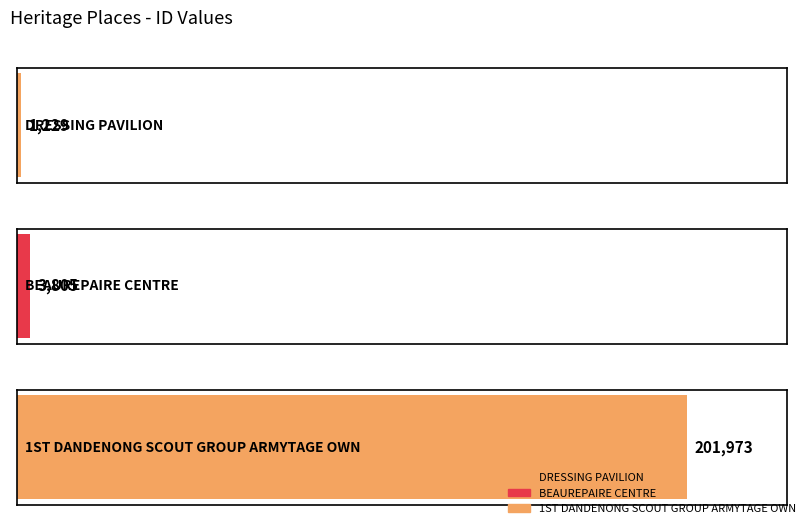

What is the change in value from DRESSING PAVILION to 1ST DANDENONG SCOUT GROUP ARMYTAGE OWN?

+200744